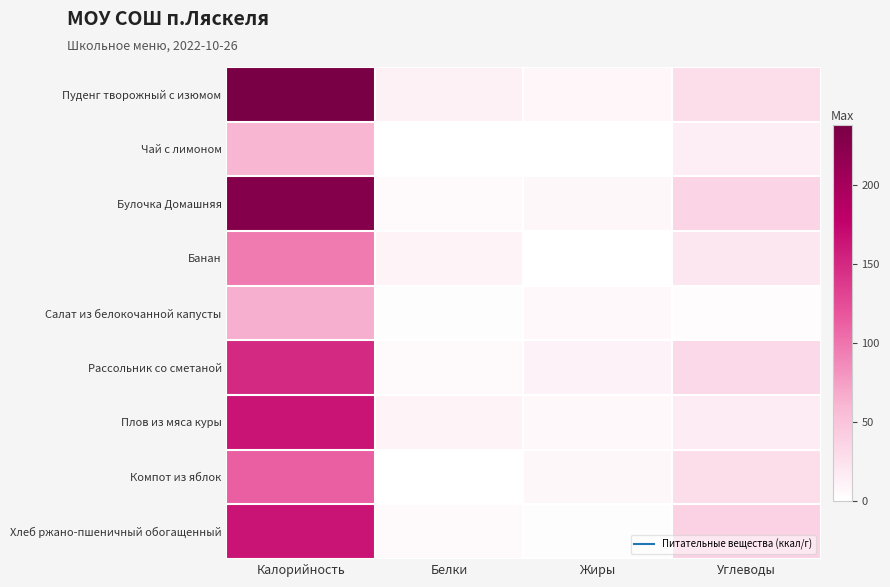

Between Белки and Жиры, which series saw the biggest shift?

Банан